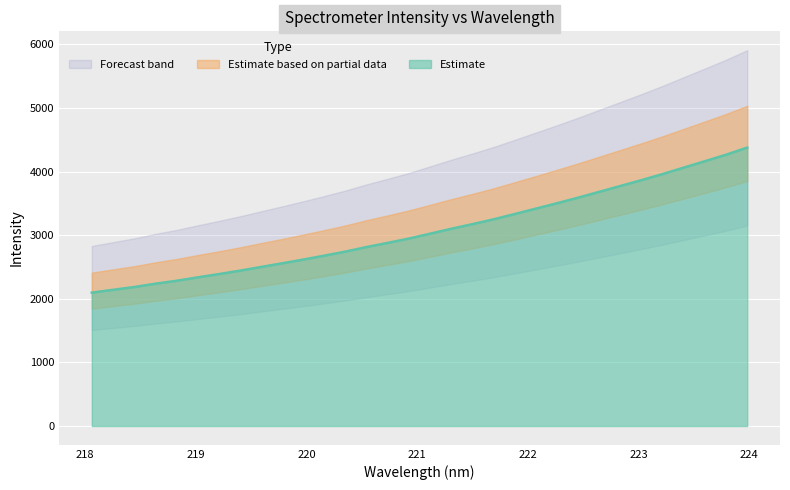

The chart shows a value of 4688.2 at 222.263. True or false?

False